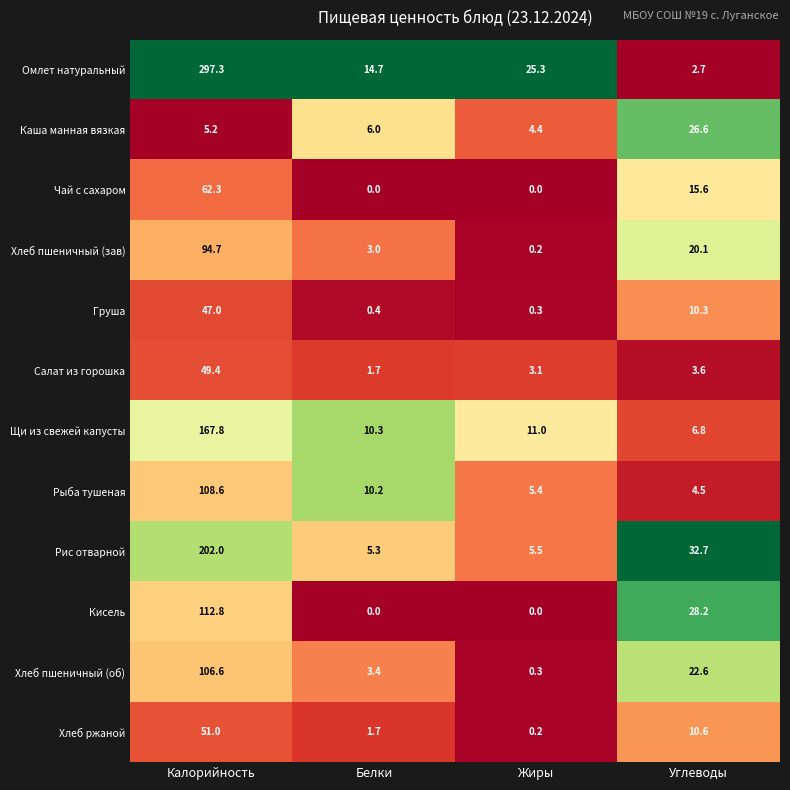

Is it true that Чай с сахаром equals 22.2 at Углеводы?

False